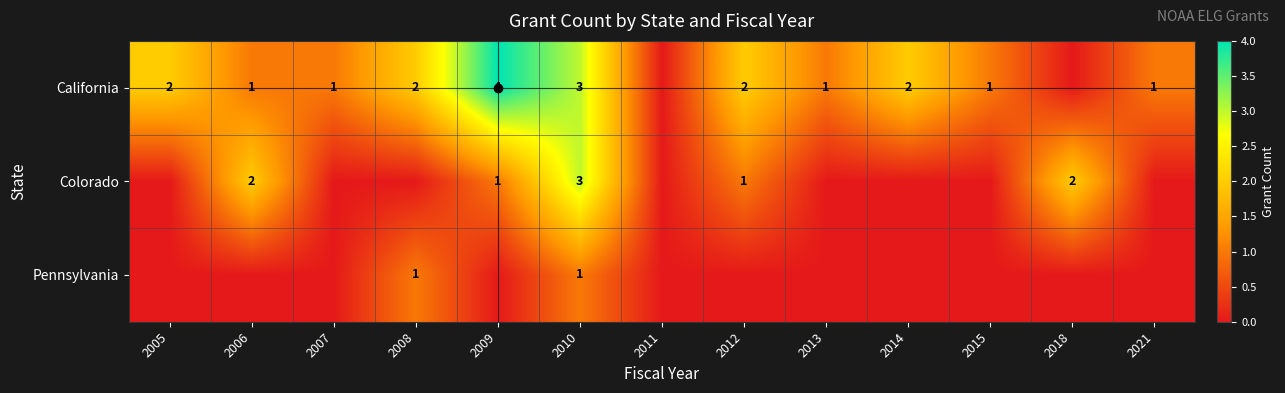

At which category is the sum across all series the highest?

2010